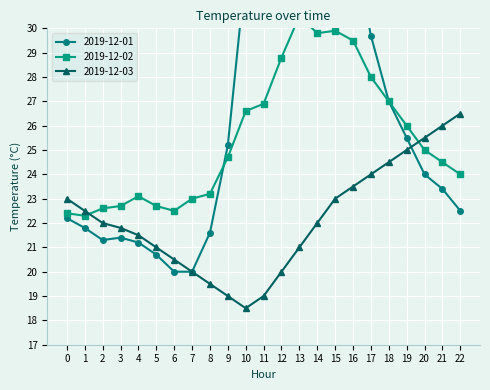

What is the value of the 2019-12-03 point at the 4th from the left?

21.8